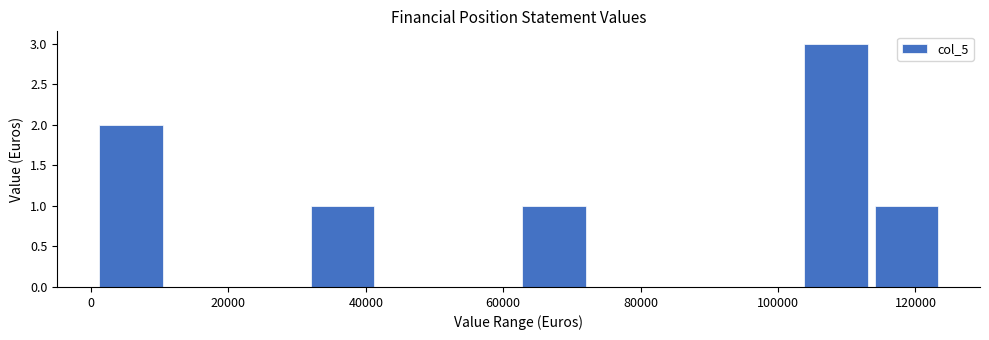

Which range on the x-axis has the tallest bar?

104000 to 114000